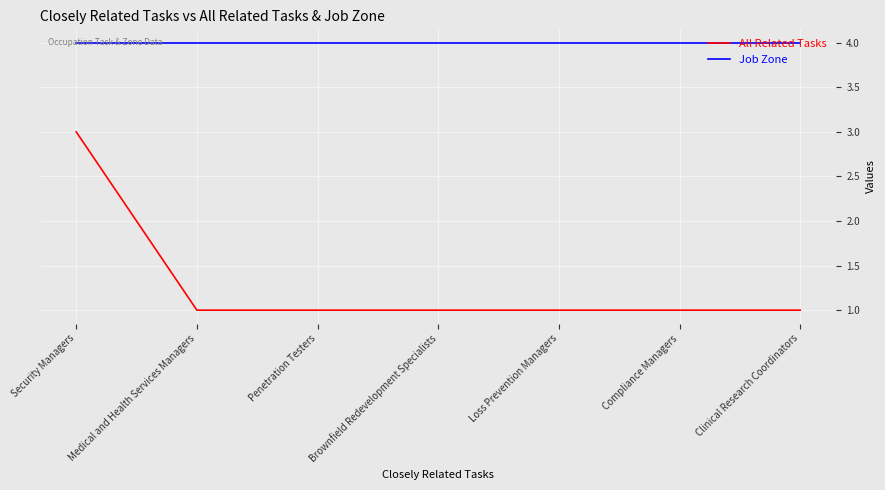

Does the chart have visible grid lines?

Yes